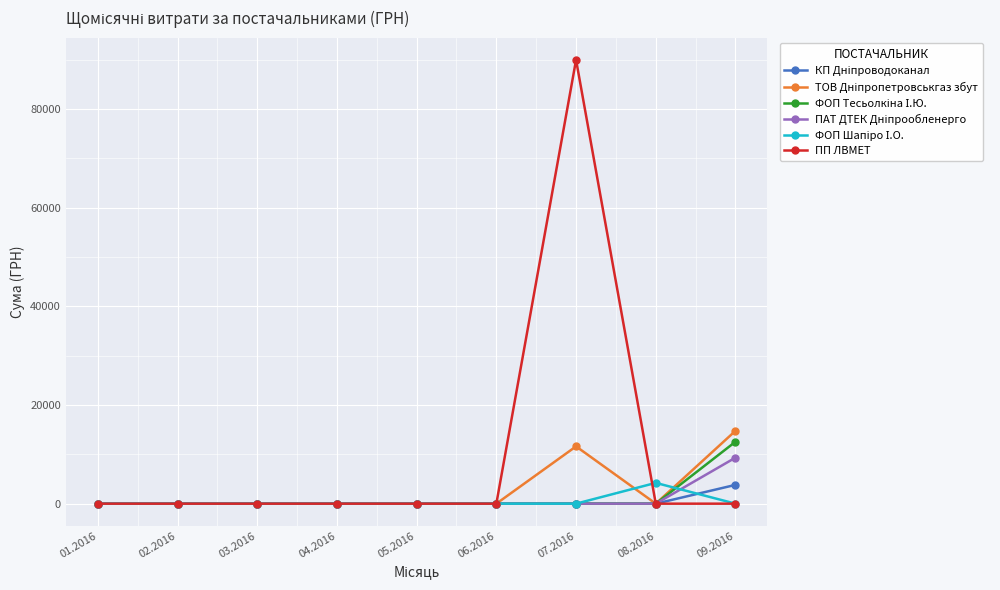

Which series has the largest range (max minus min)?

ПП ЛВМЕТ